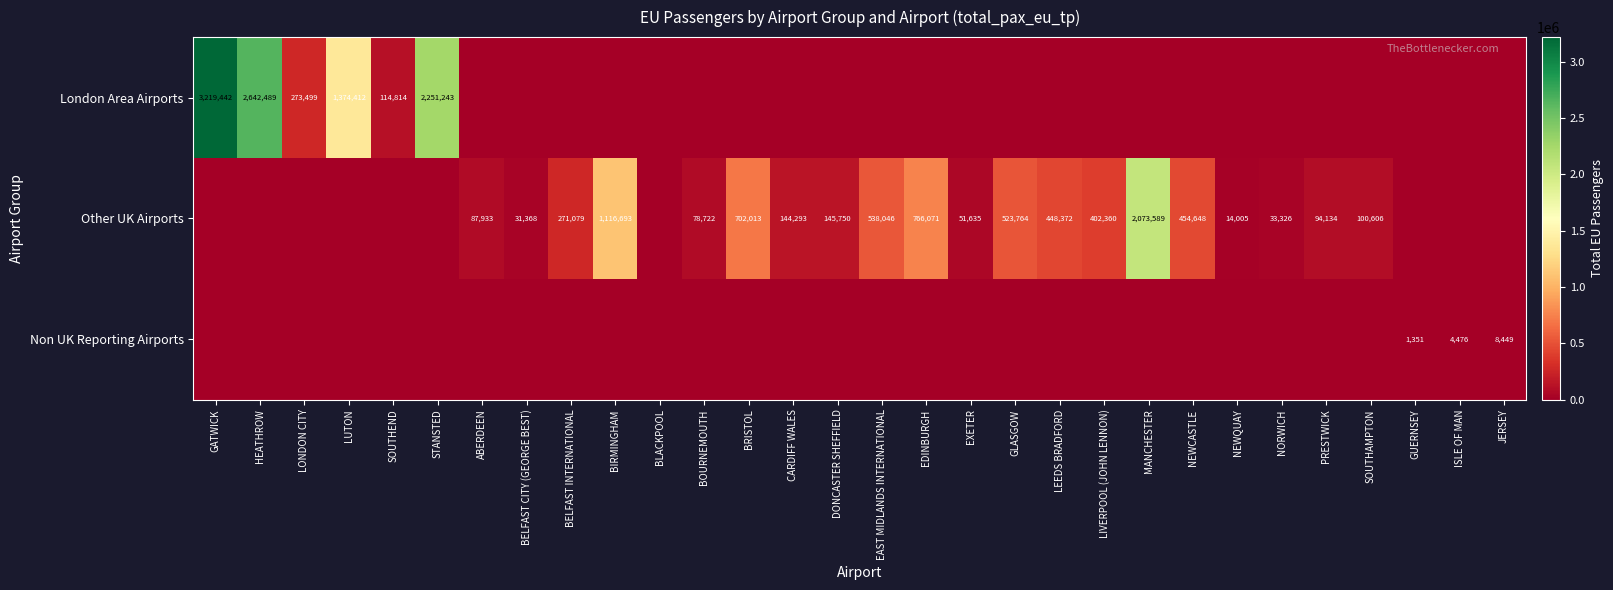

True or false: Other UK Airports has a value of 53337 at BOURNEMOUTH.

False